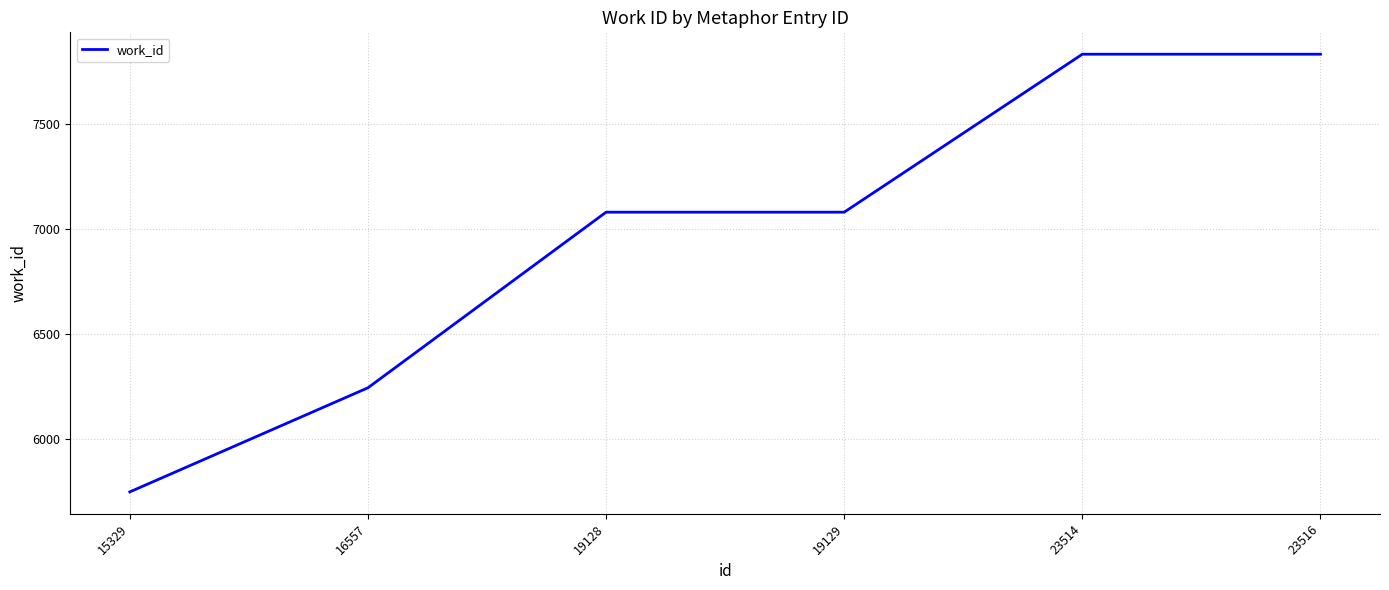

Is it true that the value at 19128 is 12006?

False